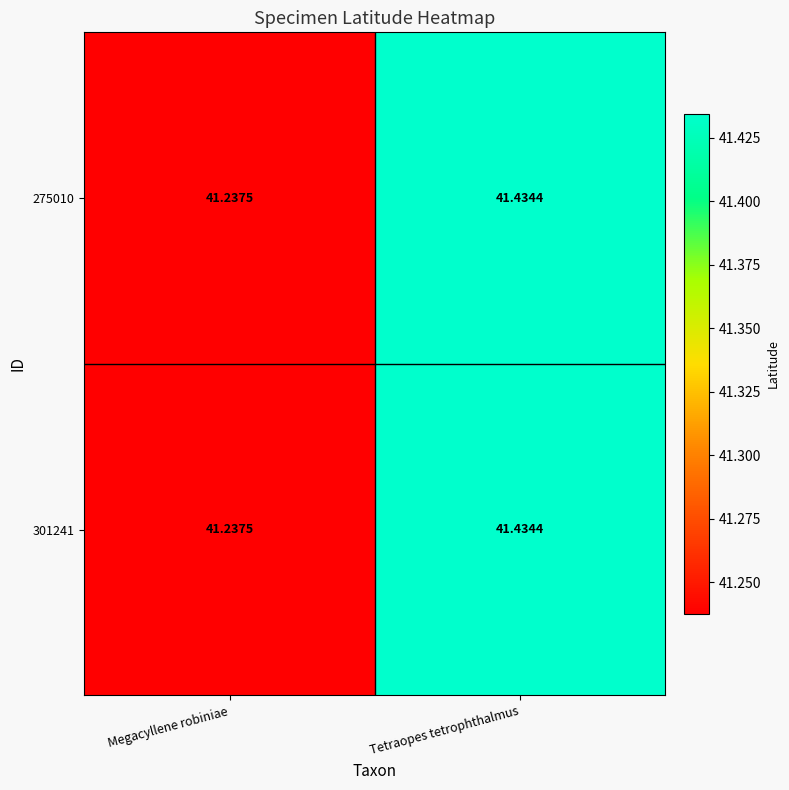

Which category has the lowest value in the 301241 series?

Megacyllene robiniae